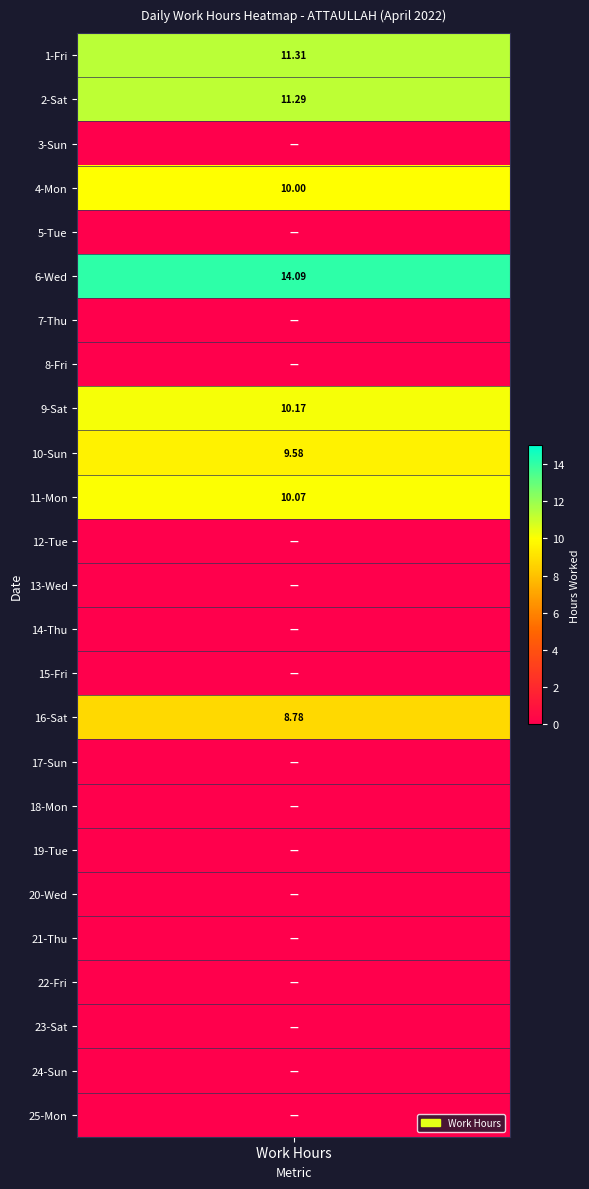

How many values in 11 are above zero?

1